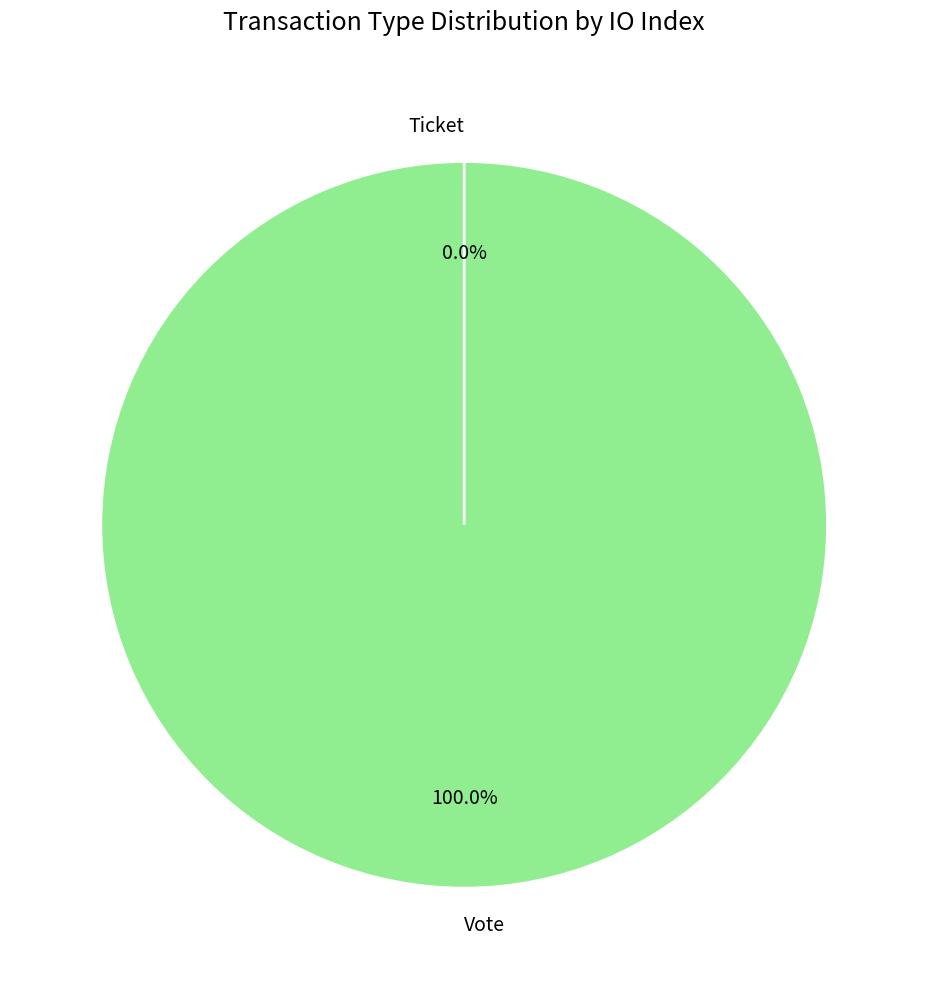

What is the change in value from Vote to Ticket?

-1